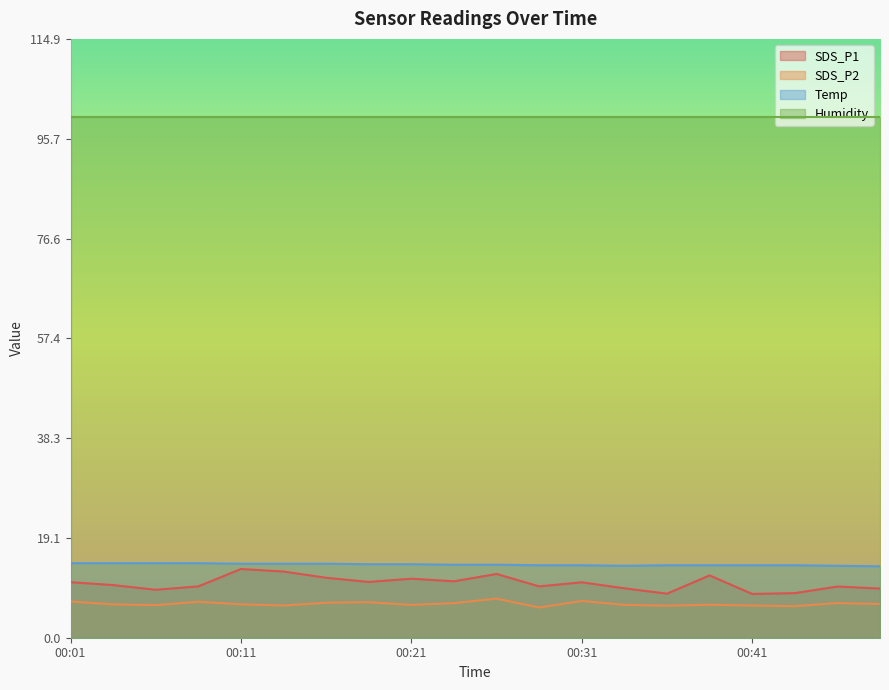

Is it true that Temp equals 13.9 at 00:41?

True